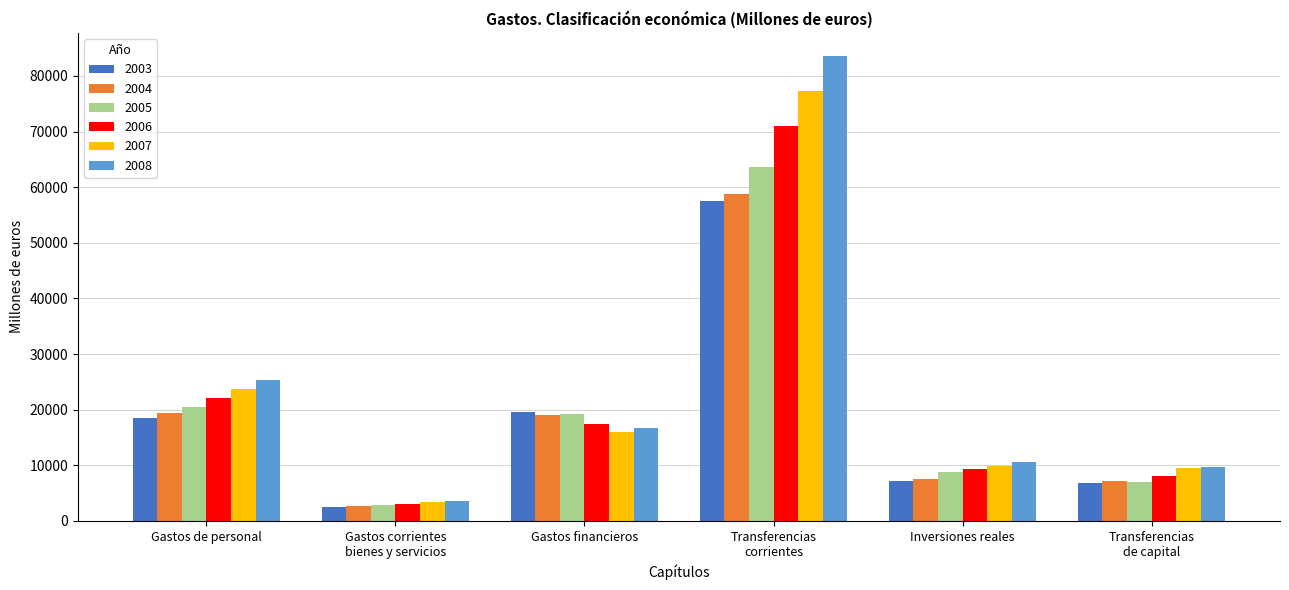

The value of 2006 at Gastos financieros is 17443.4. True or false?

True